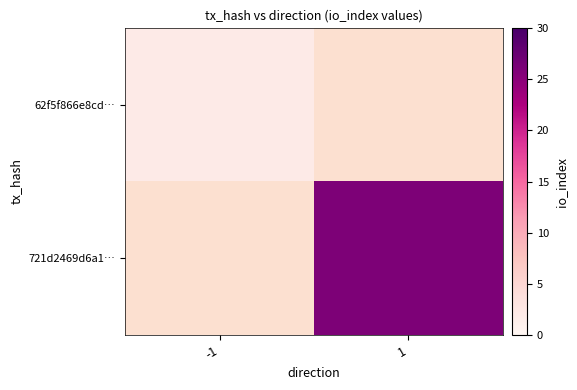

At how many categories does at least one series exceed 2?

1